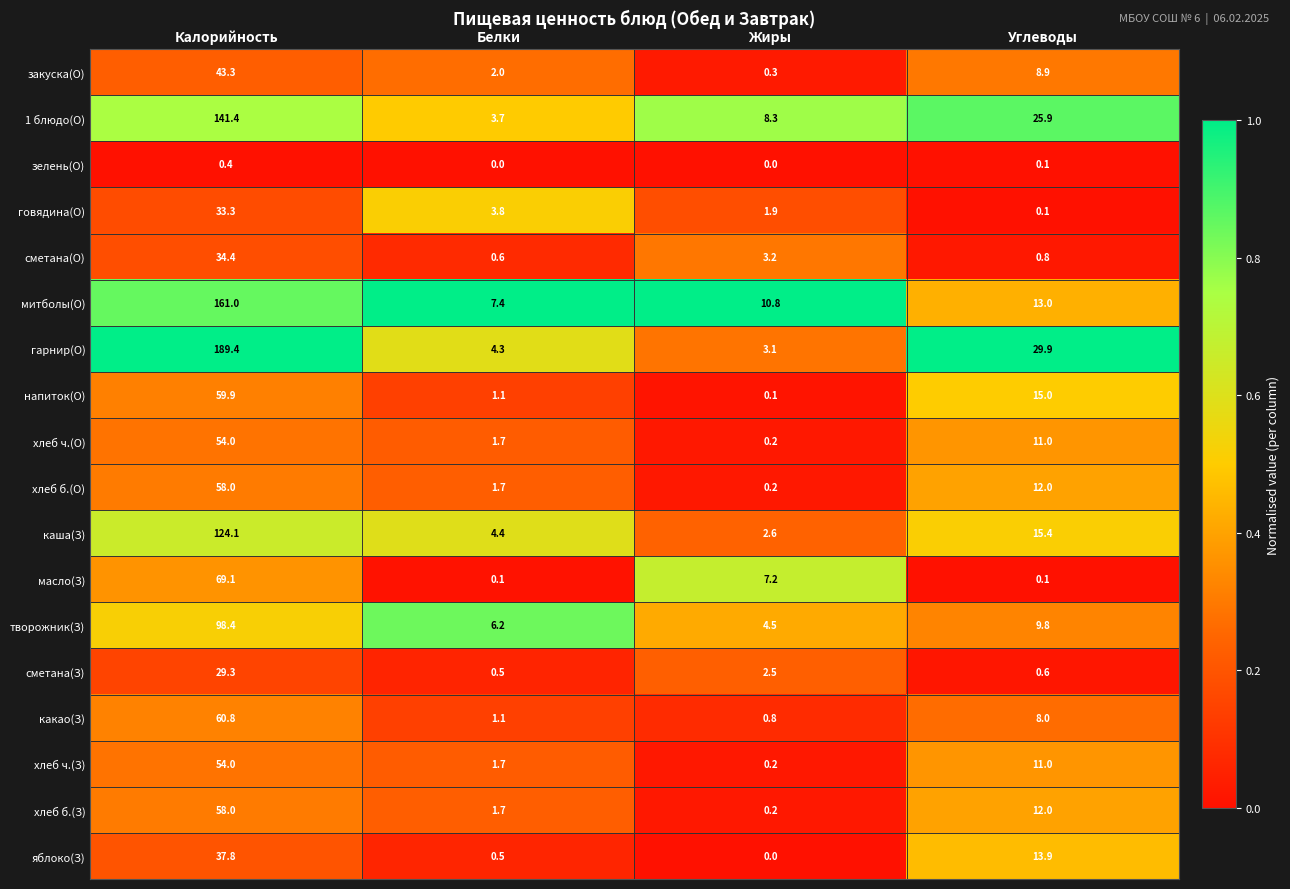

Rank the categories by 1 блюдо(О) value from lowest to highest.

Белки, Жиры, Углеводы, Калорийность